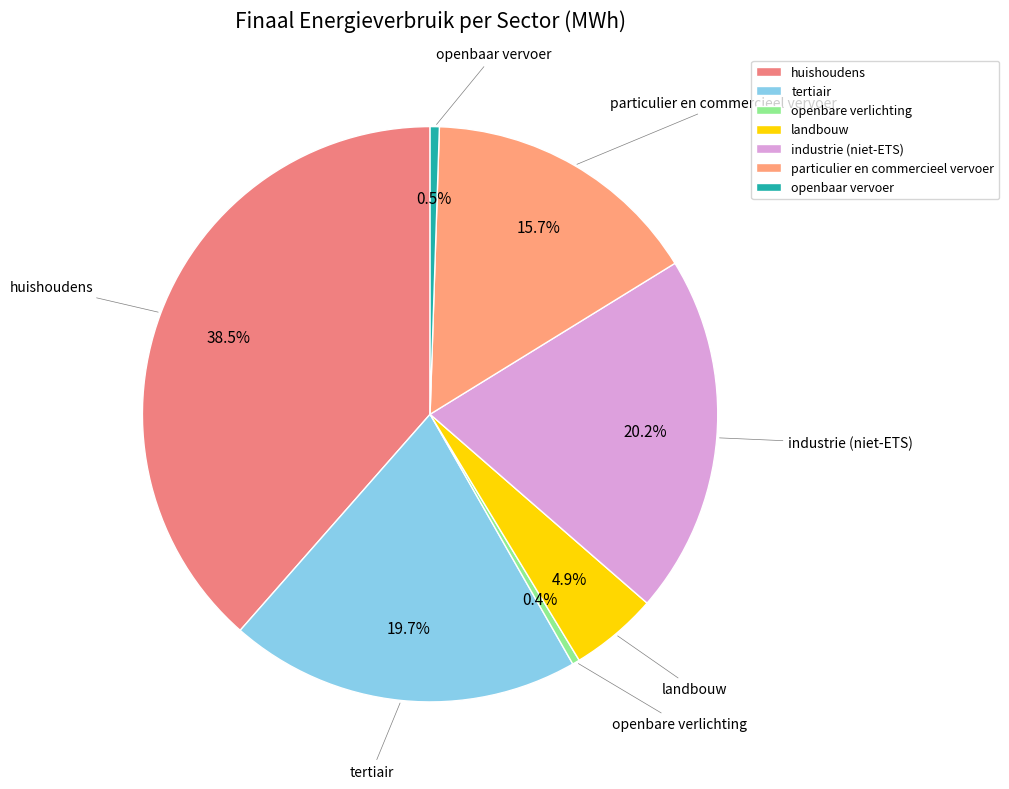

Is there a majority slice in this chart?

No